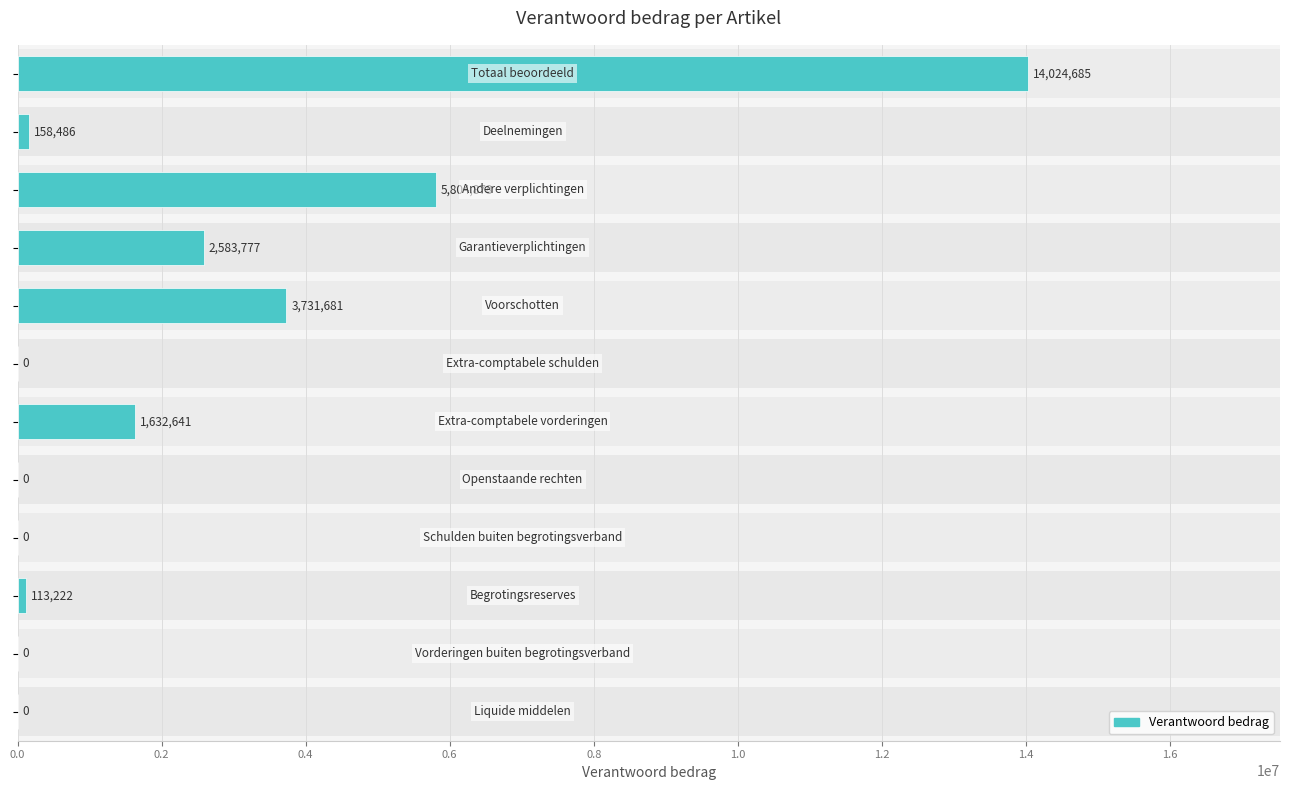

Is it true that the value at 1.8 is 7684721?

False